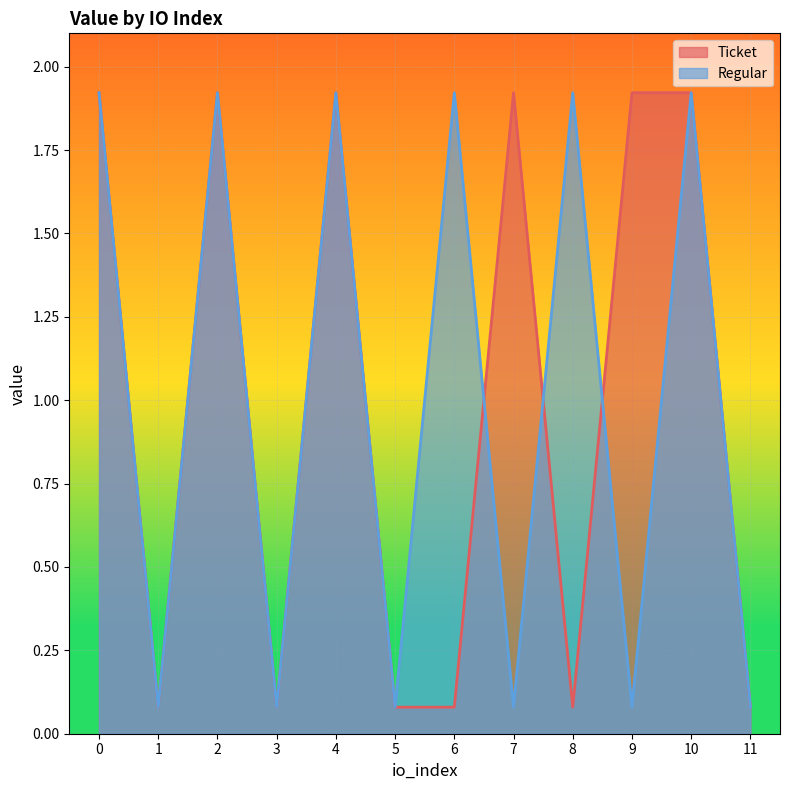

What are all the series names shown in the legend?

Ticket, Regular